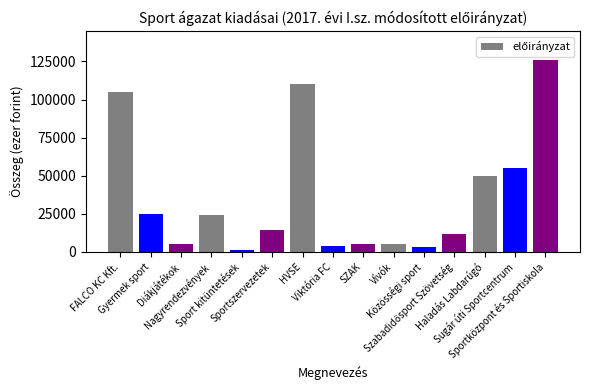

What is the maximum value shown in the chart?

126000